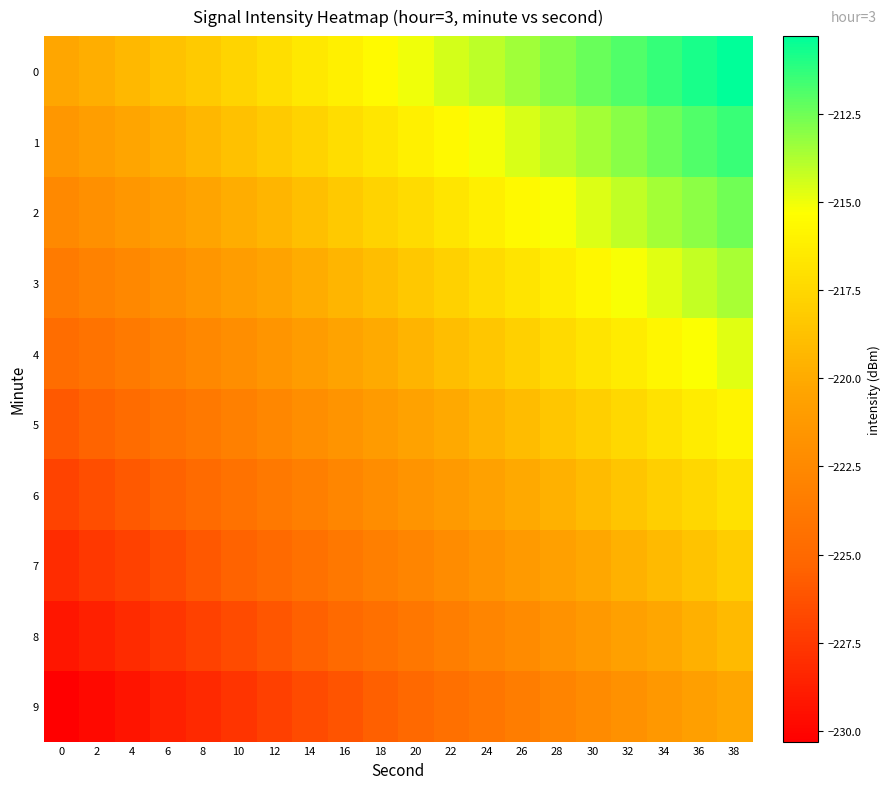

At 30, list the series in order from largest to smallest.

0, 1, 2, 3, 4, 5, 6, 7, 8, 9